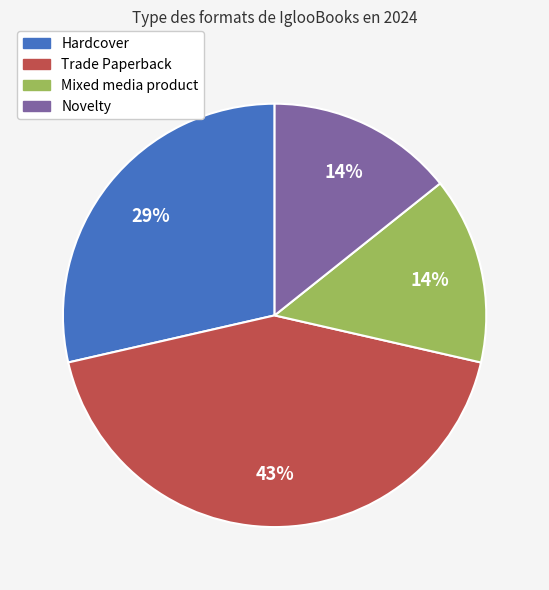

Is Mixed media product the majority of the pie?

No